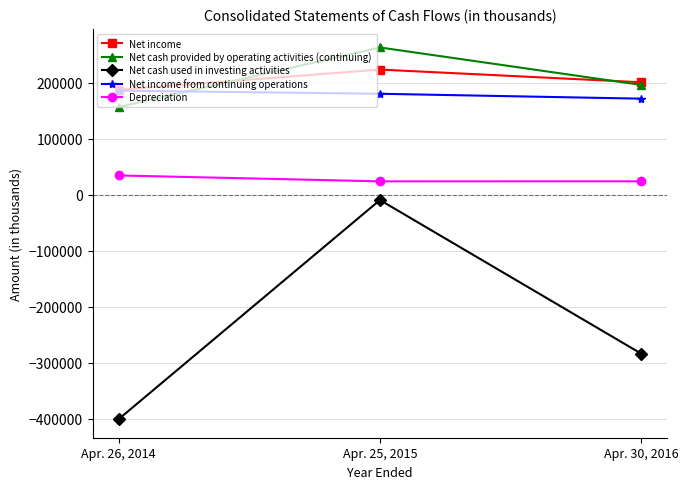

What value does the Net income from continuing operations series have at Apr. 30, 2016, to the nearest 50?

171350